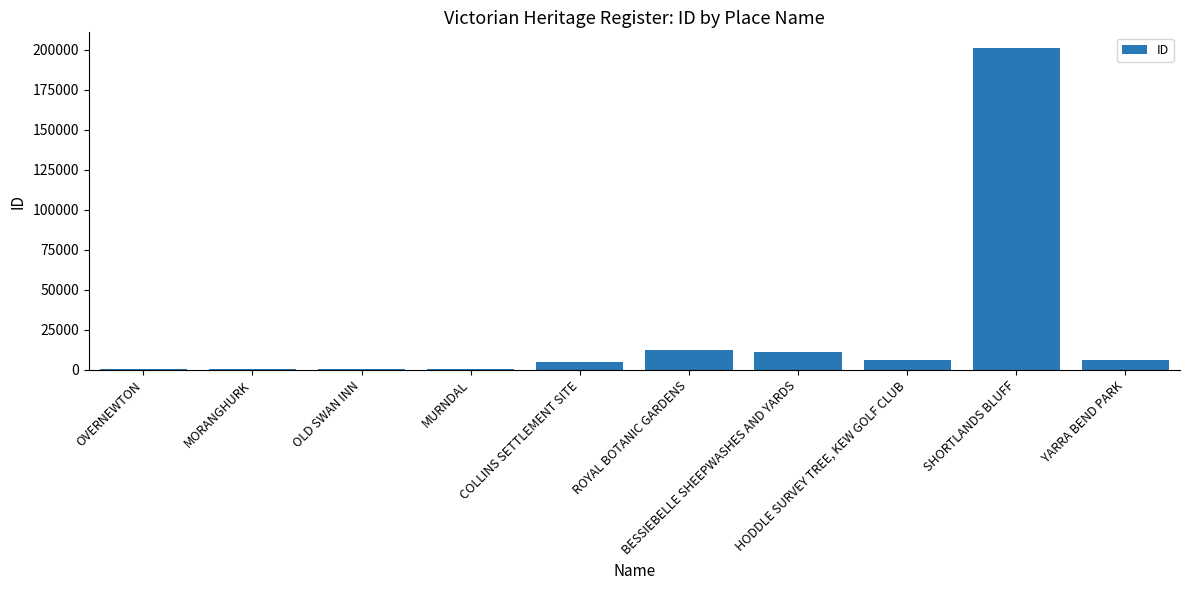

Is it true that the value at MURNDAL is 565?

True